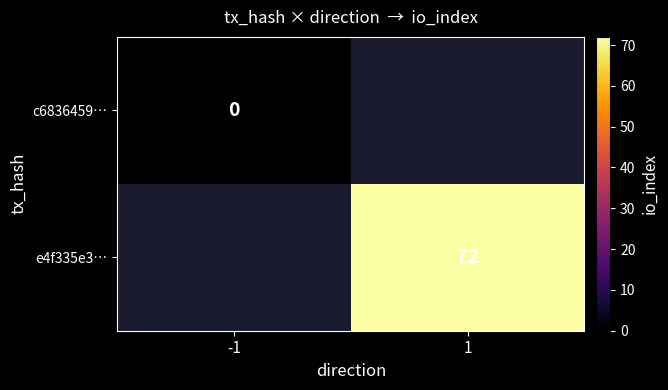

Is it true that e4f335e3… equals 72 at 1?

True